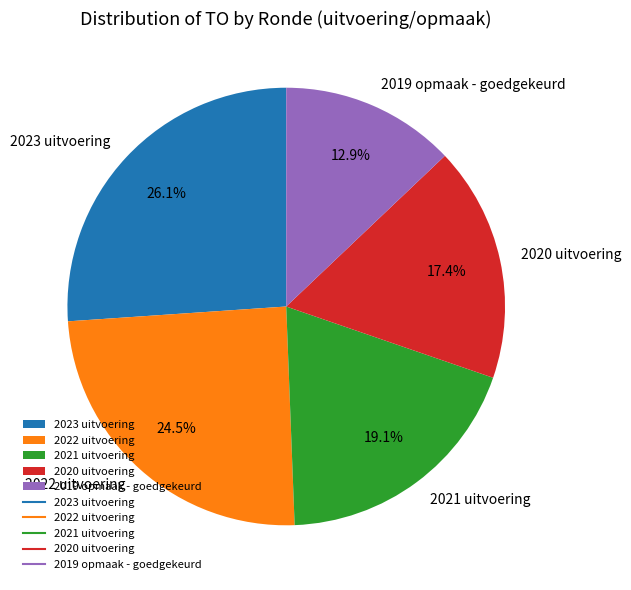

Which slice is the smallest?

2019 opmaak - goedgekeurd